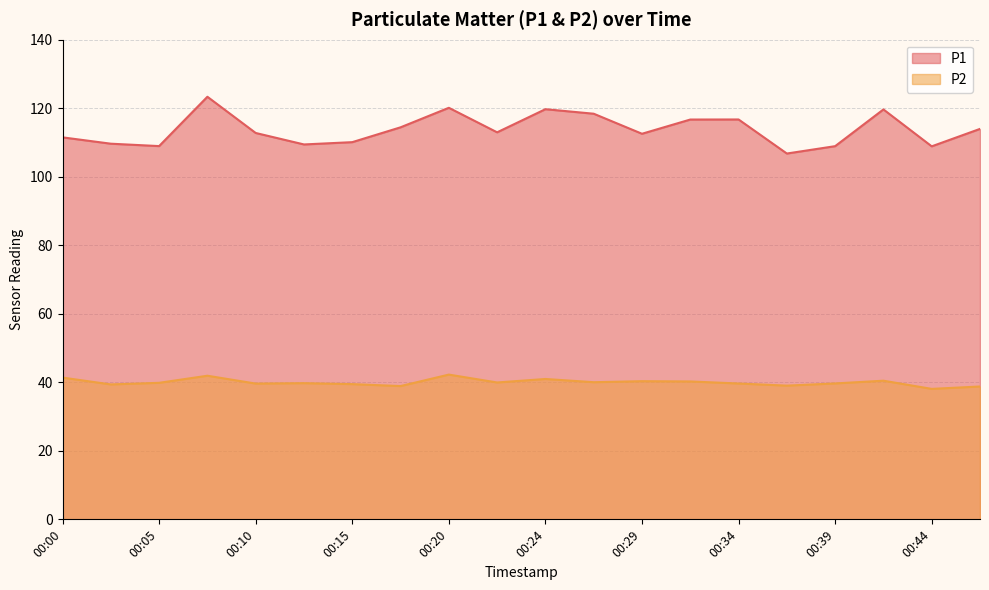

List the labels in order of P1 value, smallest first.

00:37, 00:44, 00:39, 00:05, 00:12, 00:03, 00:15, 00:00, 00:29, 00:10, 00:22, 00:47, 00:17, 00:32, 00:34, 00:27, 00:41, 00:24, 00:20, 00:07